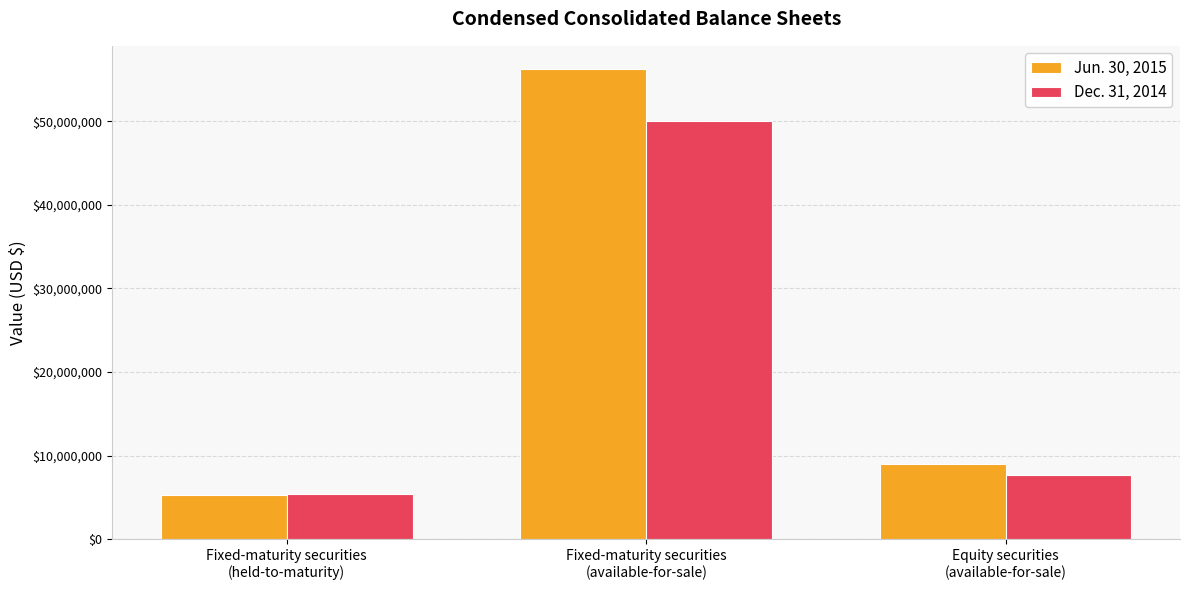

Reading left to right, extract all data points from this chart.

Jun. 30, 2015: Fixed-maturity securities
(held-to-maturity)=5258561	Fixed-maturity securities
(available-for-sale)=56207791	Equity securities
(available-for-sale)=9028208
Dec. 31, 2014: Fixed-maturity securities
(held-to-maturity)=5395054	Fixed-maturity securities
(available-for-sale)=50083441	Equity securities
(available-for-sale)=7621309